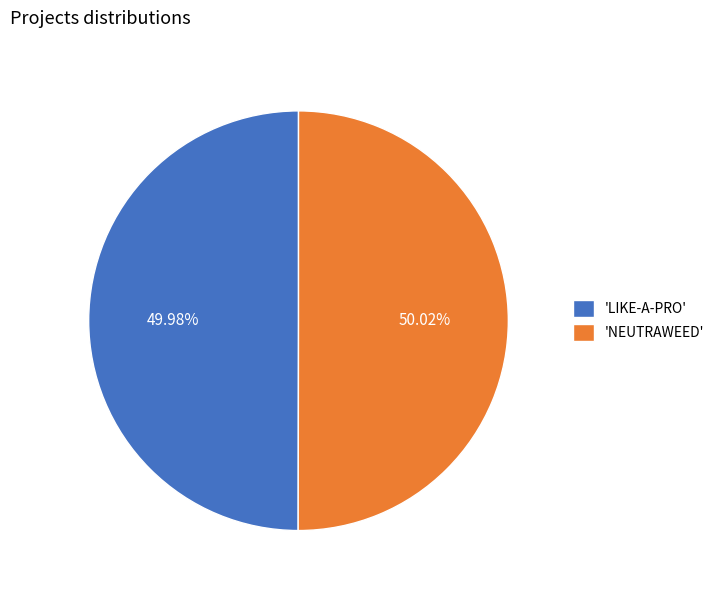

Is the sum of 'NEUTRAWEED' and 'LIKE-A-PRO' greater than half?

Yes